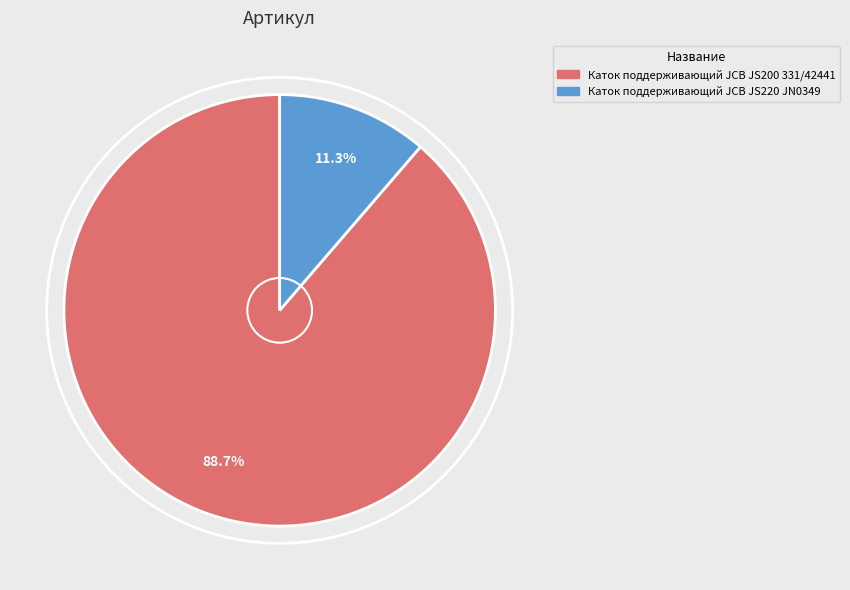

Is the sum of Каток поддерживающий JCB JS200 331/42441 and Каток поддерживающий JCB JS220 JN0349 greater than half?

Yes